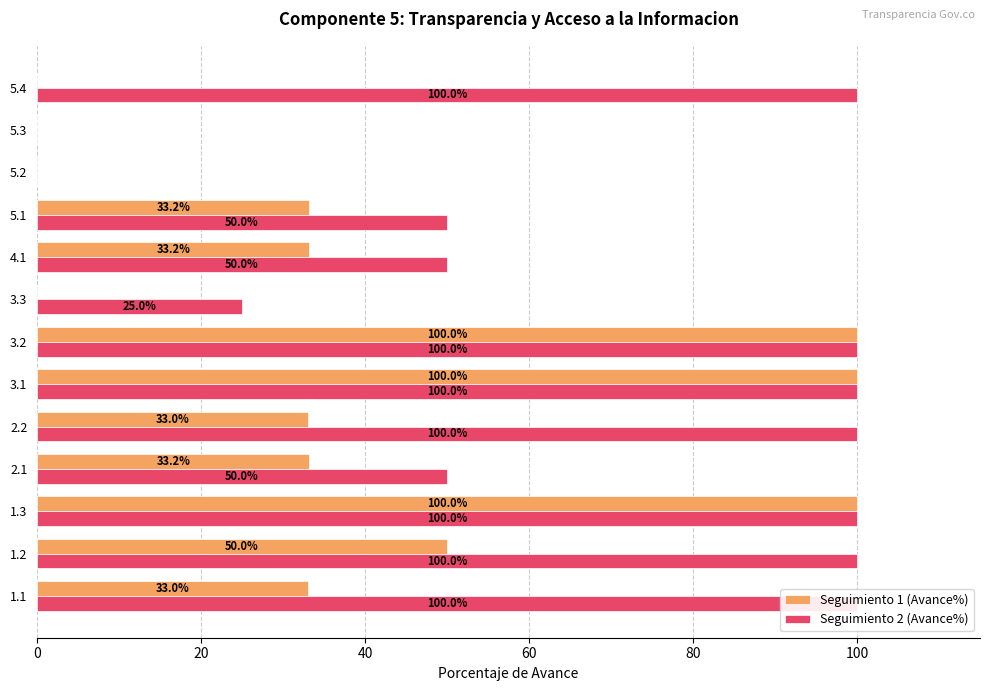

What is the average value of the Seguimiento 1 (Avance%) series?

39.7